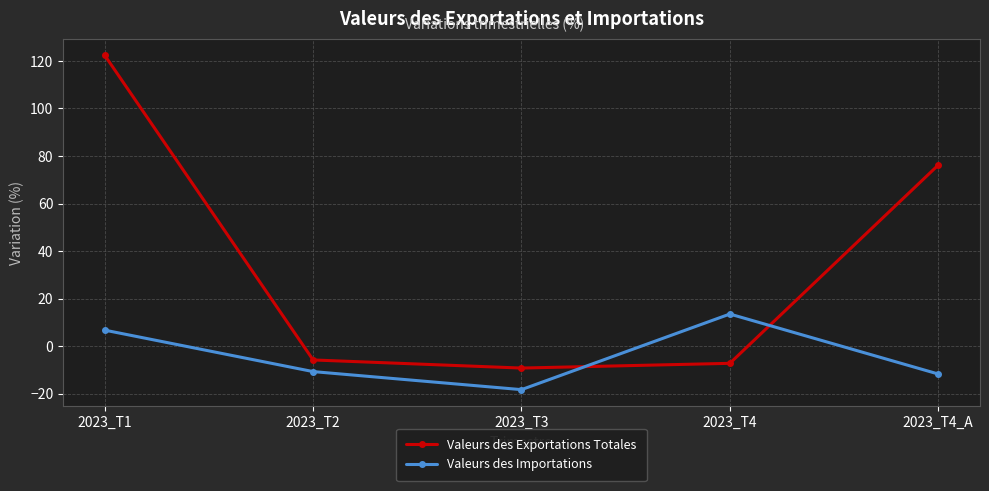

Which series ends up on top after the final intersection of Valeurs des Importations and Valeurs des Exportations Totales?

Valeurs des Exportations Totales